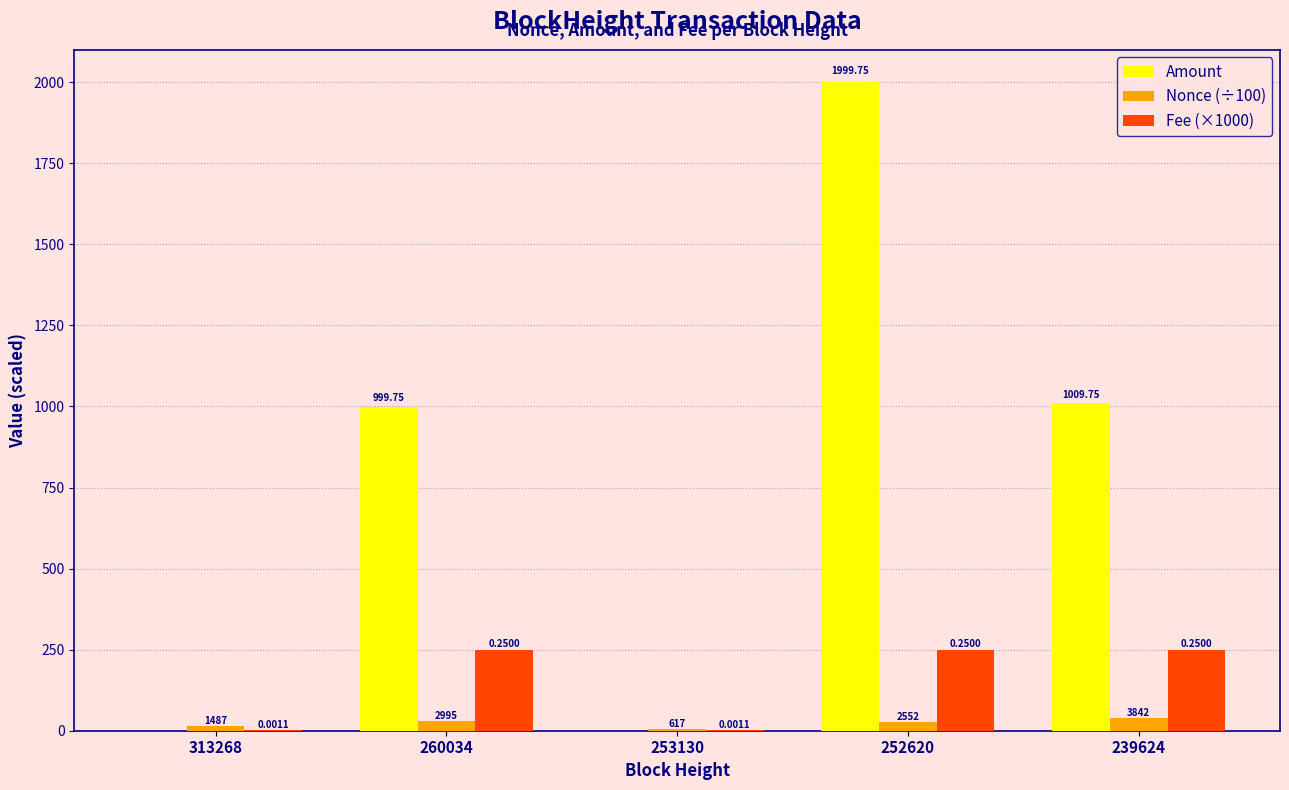

What are all the series names shown in the legend?

Amount, Nonce (÷100), Fee (×1000)